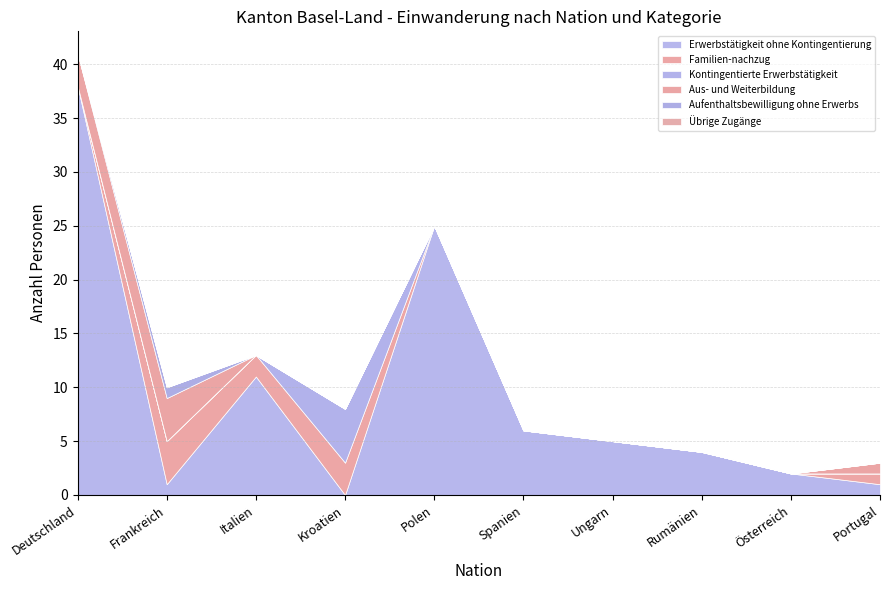

At which category is the sum across all series the highest?

Deutschland